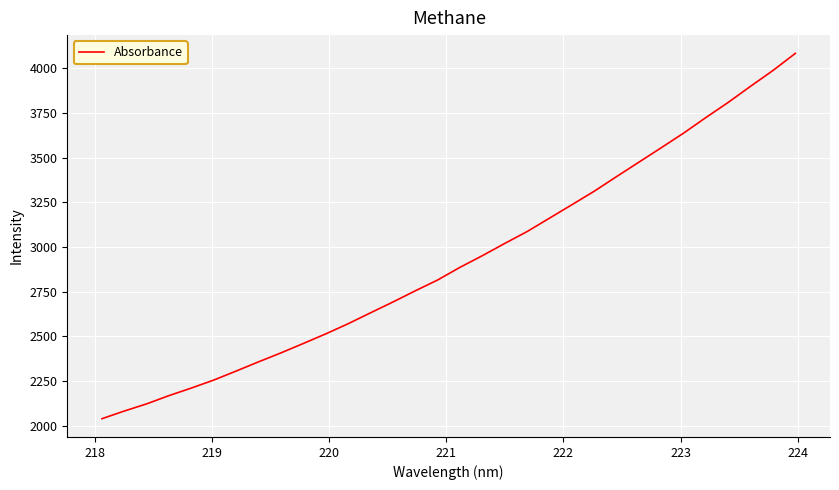

What is the minimum value shown in the chart?

2039.3